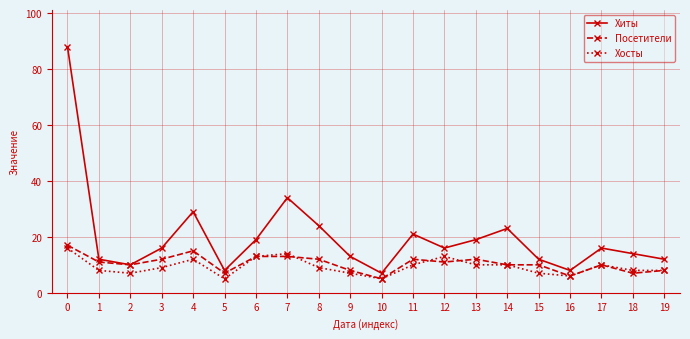

Reading left to right, transcribe all the data shown in this chart.

Хиты: 0=88	1=12	2=10	3=16	4=29	5=8	6=19	7=34	8=24	9=13	10=7	11=21	12=16	13=19	14=23	15=12	16=8	17=16	18=14	19=12
Посетители: 0=17	1=11	2=10	3=12	4=15	5=7	6=13	7=13	8=12	9=8	10=5	11=12	12=11	13=12	14=10	15=10	16=6	17=10	18=7	19=8
Хосты: 0=16	1=8	2=7	3=9	4=12	5=5	6=13	7=14	8=9	9=7	10=5	11=10	12=13	13=10	14=10	15=7	16=6	17=10	18=8	19=8